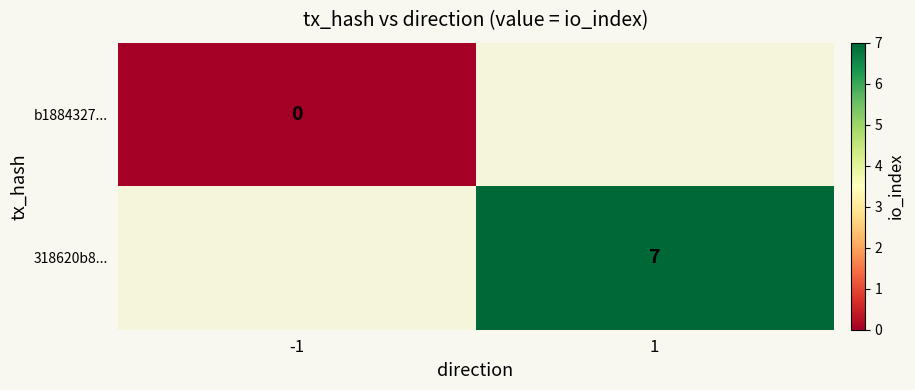

List the labels in order of b1884327... value, largest first.

-1, 1